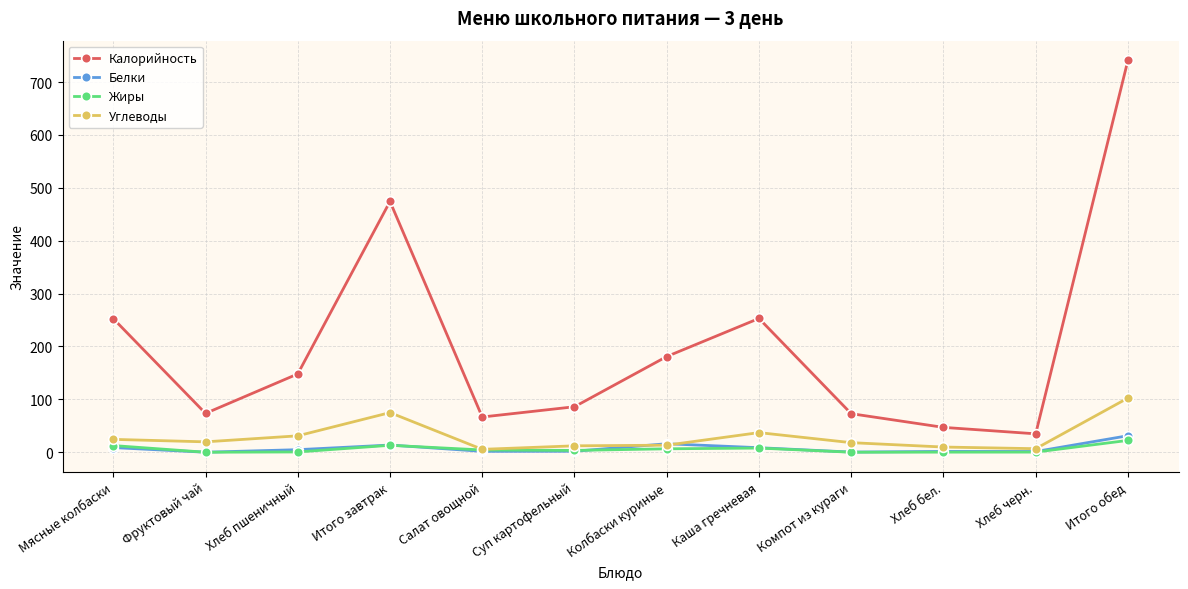

Count the number of categories in the chart.

12